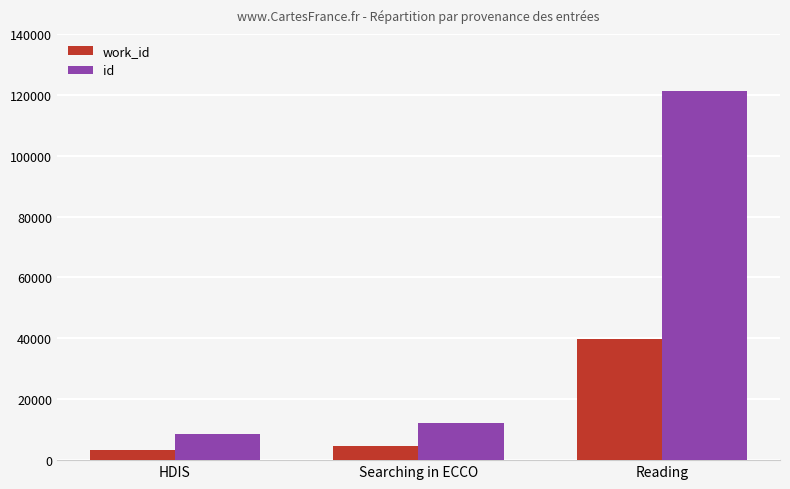

At which category is the sum across all series the highest?

Reading